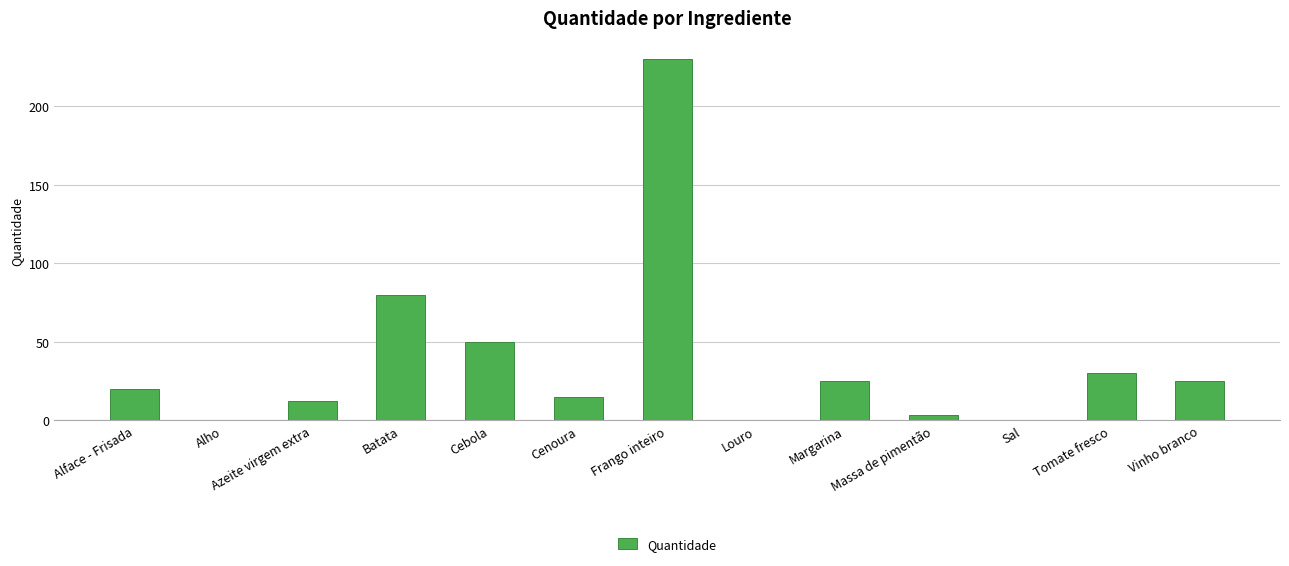

Which category has the highest value across all series?

Frango inteiro